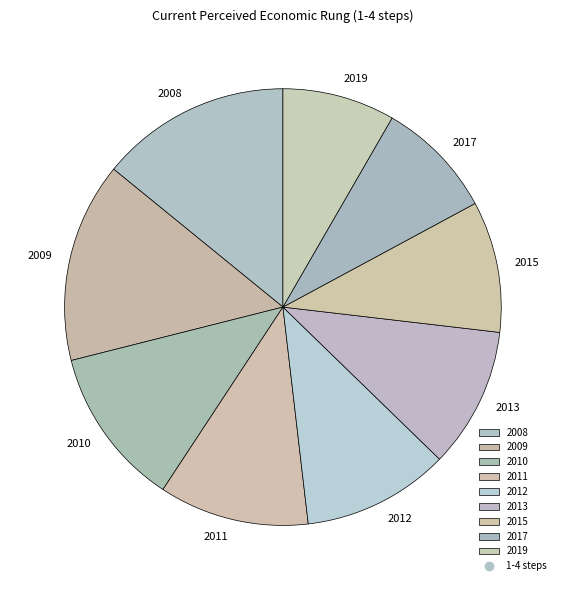

Is it true that 2008 is 24% of the pie?

False